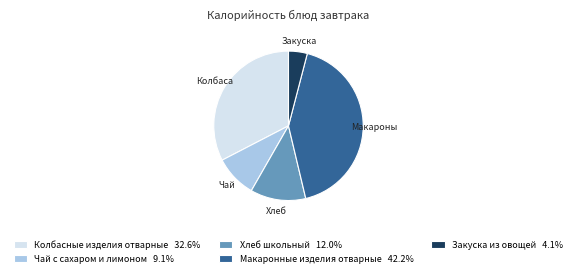

The Макаронные изделия отварные slice represents 42% of the pie. True or false?

True